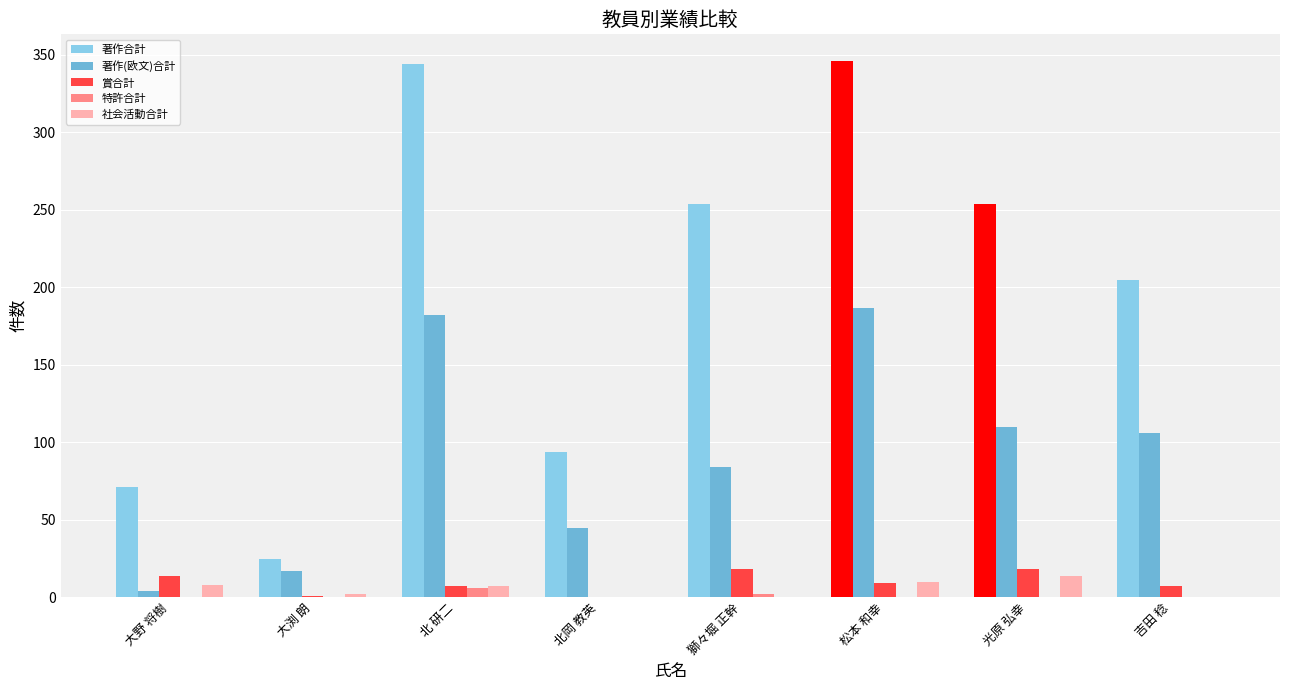

What is the total value across all series at 松本 和幸?

552